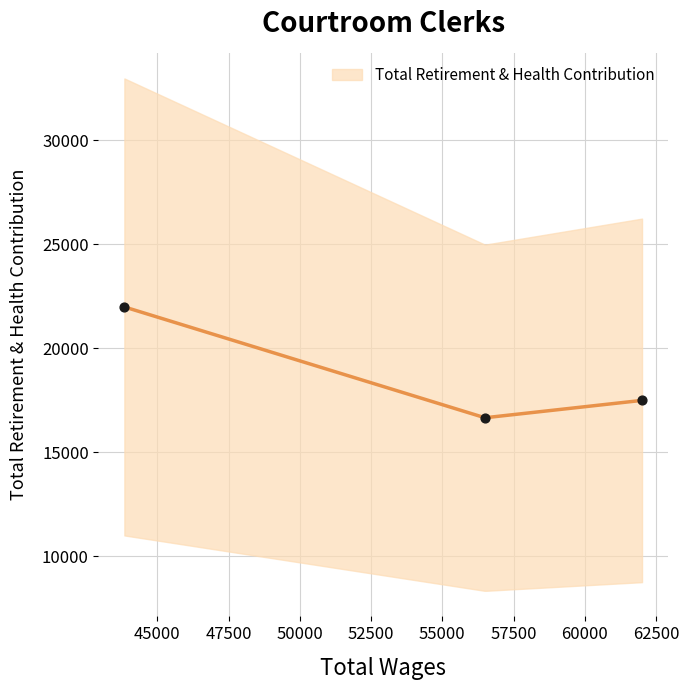

Between 62003.0 and 56495.0, which is larger?

62003.0